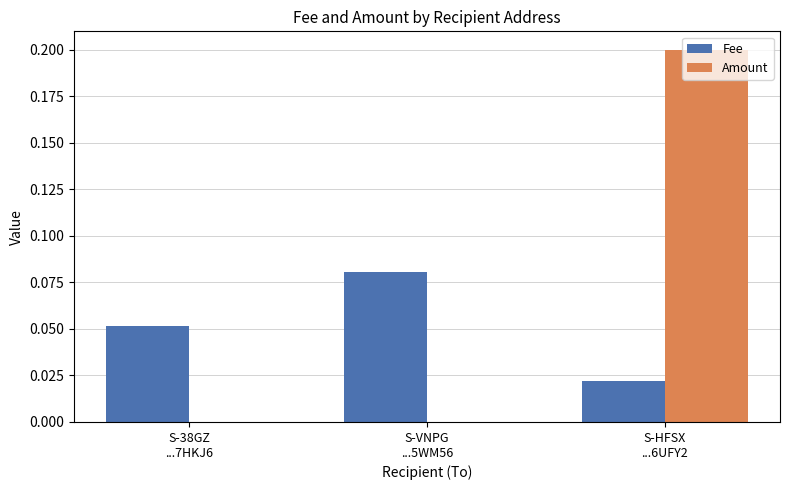

Which series has the widest spread of values?

Amount